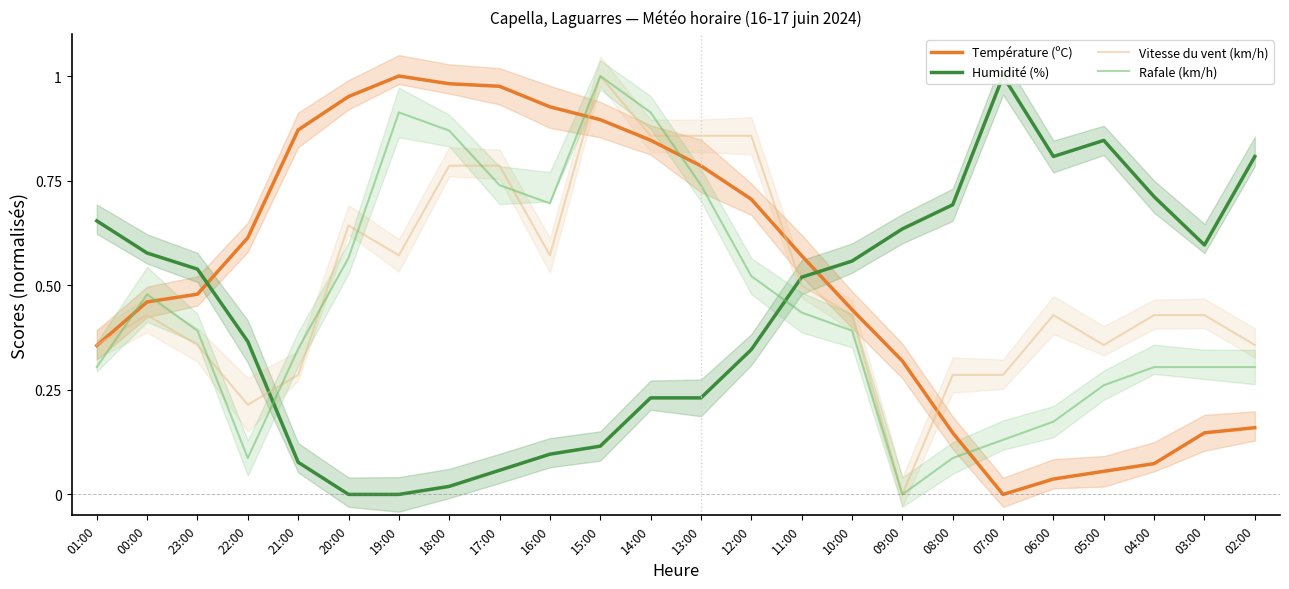

Reading left to right, extract all data points from this chart.

Température (ºC): 01:00=0.4	00:00=0.5	23:00=0.5	22:00=0.6	21:00=0.9	20:00=1.0	19:00=1.0	18:00=1.0	17:00=1.0	16:00=0.9	15:00=0.9	14:00=0.8	13:00=0.8	12:00=0.7	11:00=0.6	10:00=0.4	09:00=0.3	08:00=0.1	07:00=0.0	06:00=0.0	05:00=0.1	04:00=0.1	03:00=0.1	02:00=0.2
Humidité (%): 01:00=0.7	00:00=0.6	23:00=0.5	22:00=0.4	21:00=0.1	20:00=0.0	19:00=0.0	18:00=0.0	17:00=0.1	16:00=0.1	15:00=0.1	14:00=0.2	13:00=0.2	12:00=0.3	11:00=0.5	10:00=0.6	09:00=0.6	08:00=0.7	07:00=1.0	06:00=0.8	05:00=0.8	04:00=0.7	03:00=0.6	02:00=0.8
Vitesse du vent (km/h): 01:00=0.4	00:00=0.4	23:00=0.4	22:00=0.2	21:00=0.3	20:00=0.6	19:00=0.6	18:00=0.8	17:00=0.8	16:00=0.6	15:00=1.0	14:00=0.9	13:00=0.9	12:00=0.9	11:00=0.5	10:00=0.4	09:00=0.0	08:00=0.3	07:00=0.3	06:00=0.4	05:00=0.4	04:00=0.4	03:00=0.4	02:00=0.4
Rafale (km/h): 01:00=0.3	00:00=0.5	23:00=0.4	22:00=0.1	21:00=0.3	20:00=0.6	19:00=0.9	18:00=0.9	17:00=0.7	16:00=0.7	15:00=1.0	14:00=0.9	13:00=0.7	12:00=0.5	11:00=0.4	10:00=0.4	09:00=0.0	08:00=0.1	07:00=0.1	06:00=0.2	05:00=0.3	04:00=0.3	03:00=0.3	02:00=0.3